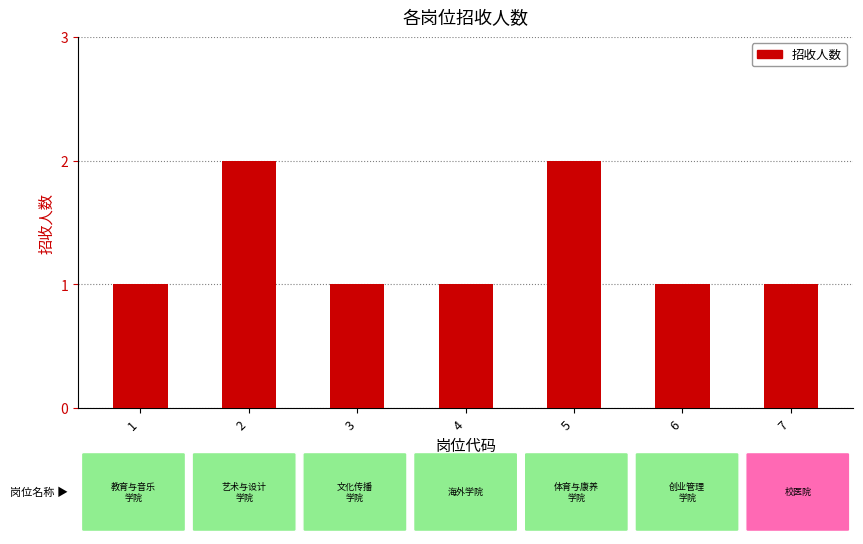

What is the approximate value at 2?

2